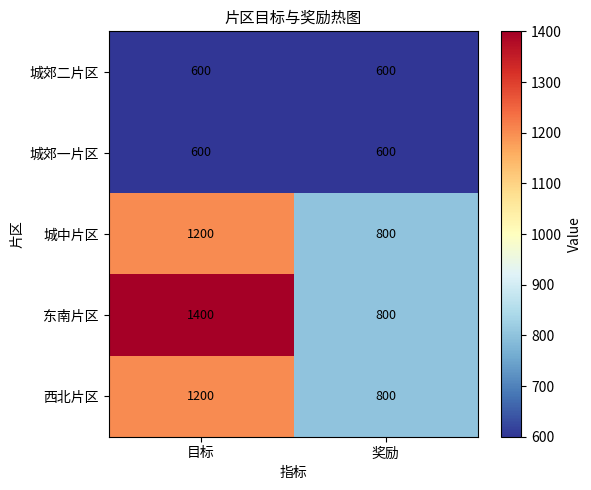

What is the greatest value displayed?

1400